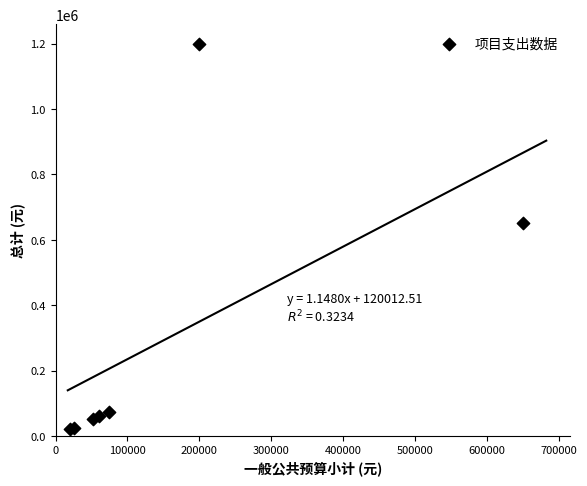

What Y value in the scatter plot is closest to 609971?

650000